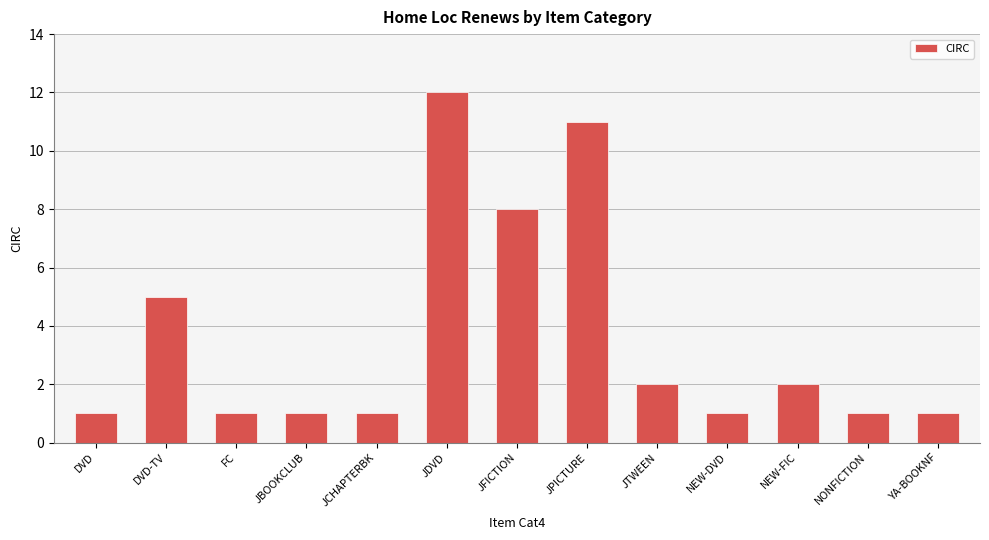

What is the smallest value displayed?

1